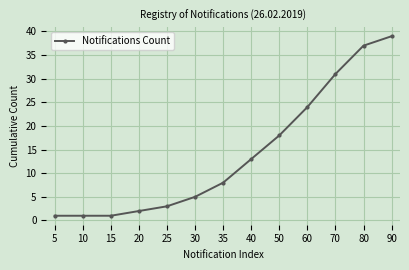

What is the change in value from 60 to 70?

+7